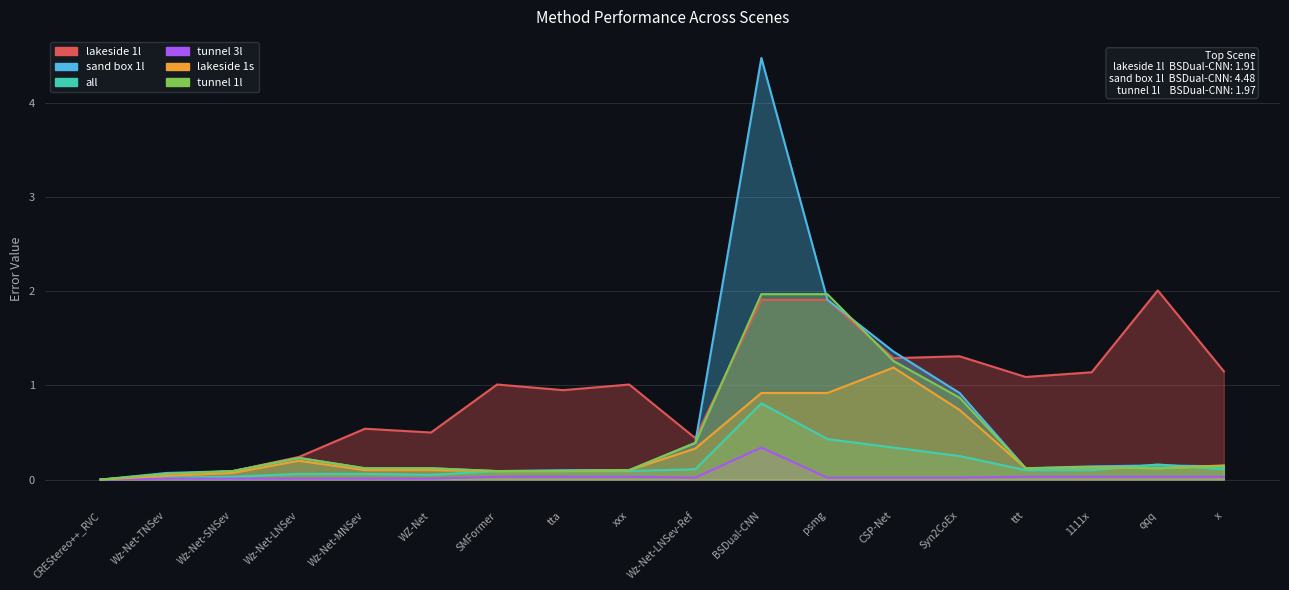

Between tta and Wz-Net-LNSev-Ref, which series saw the biggest shift?

lakeside 1l